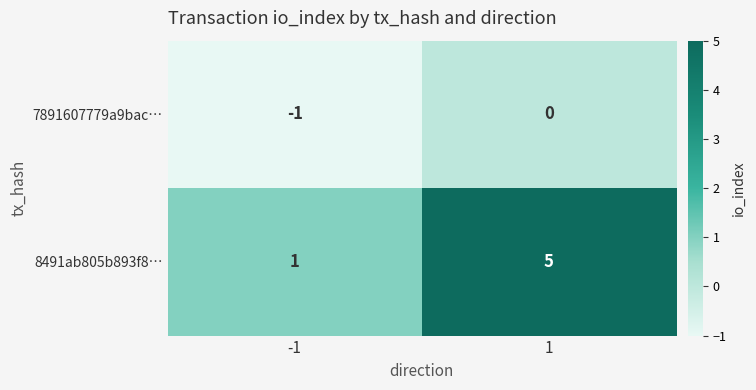

What is the sum of the 8491ab805b893f8… values at -1 and 1?

6